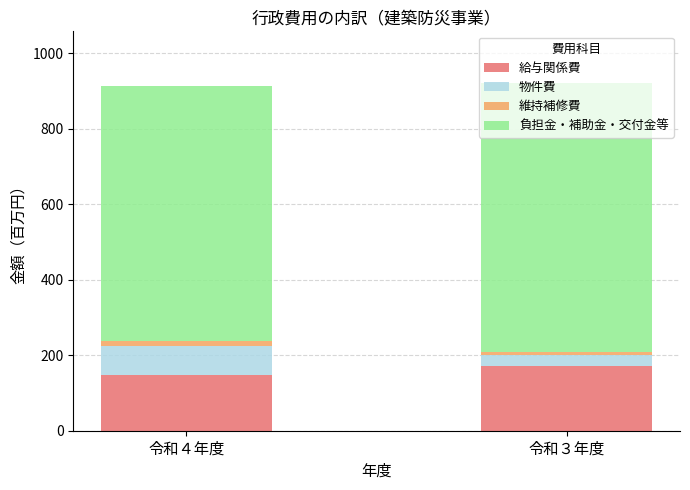

What is the minimum value for 給与関係費?

147.0